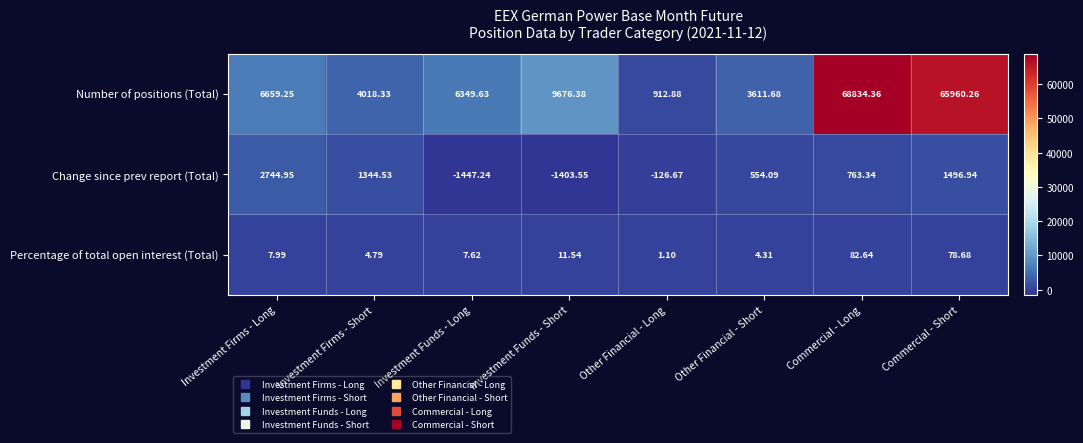

At Investment Funds - Long, list the series in order from smallest to largest.

Change since prev report (Total), Percentage of total open interest (Total), Number of positions (Total)